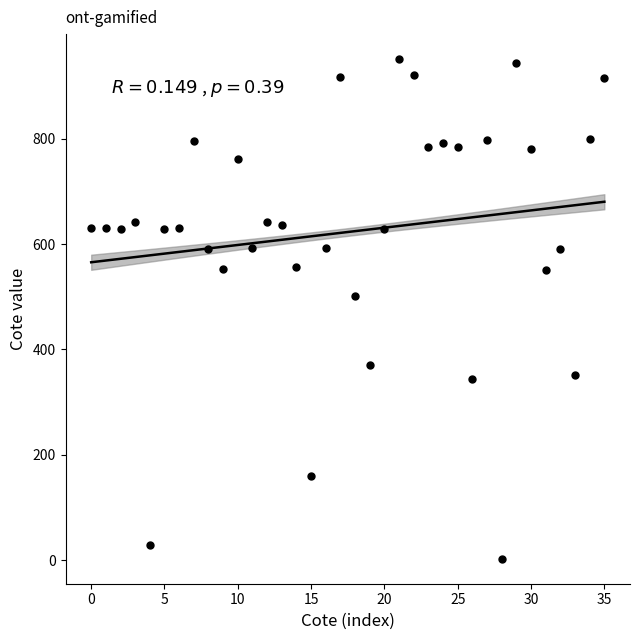

What is the range of Y values (max minus min)?

948.0